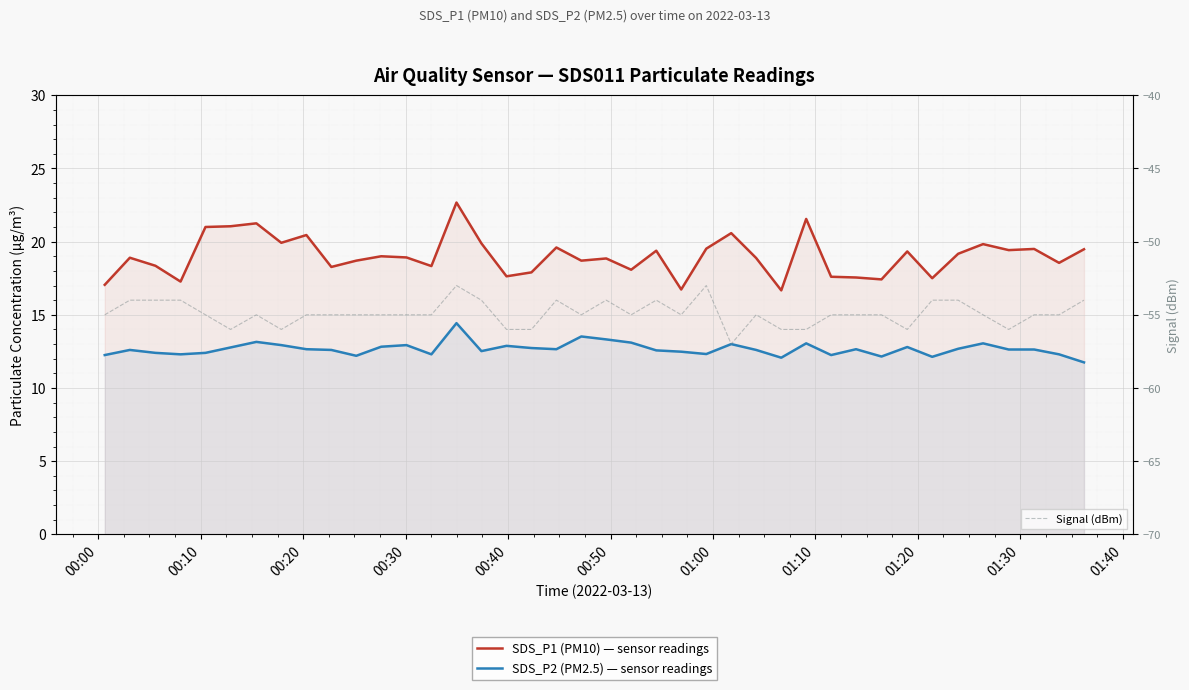

How many data points in SDS_P1 (PM10) — sensor readings are above 18?

30